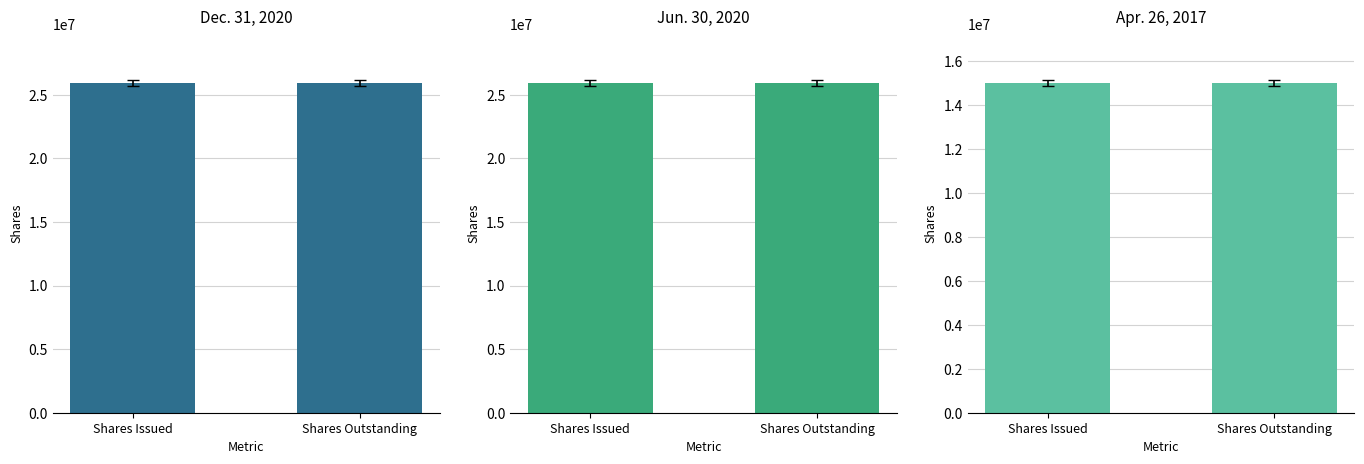

Which series has the largest range (max minus min)?

Dec. 31, 2020